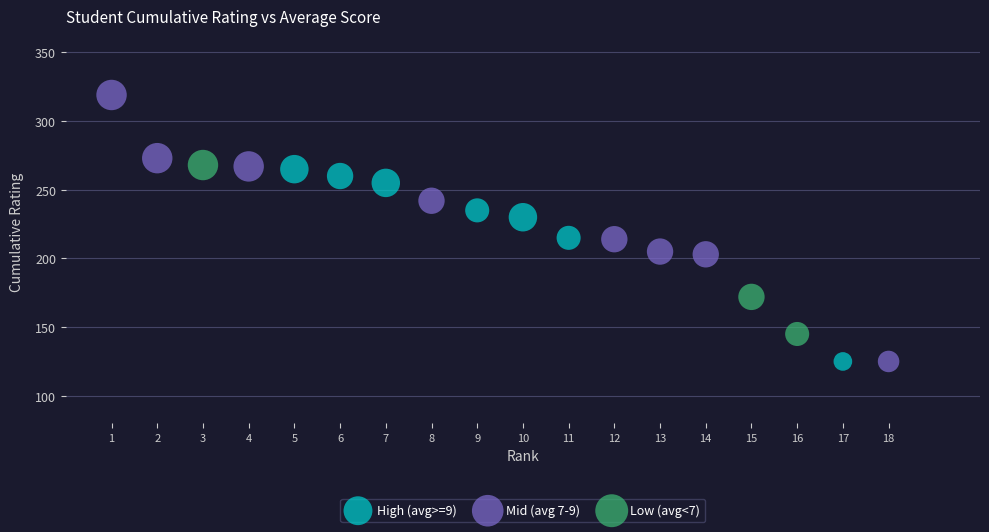

Which series contains the highest Y value?

Mid (avg 7-9)